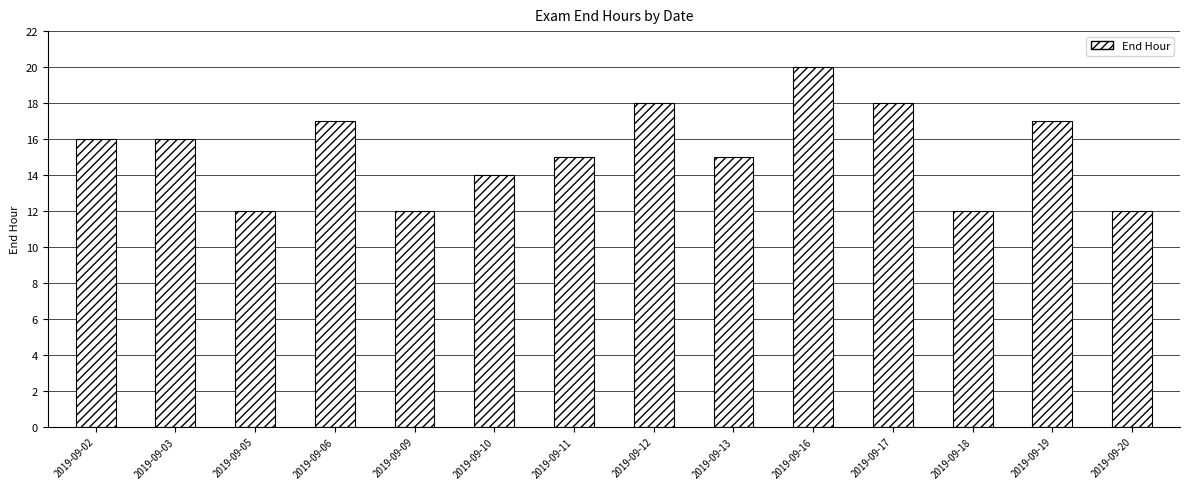

How many categories are shown in the chart?

14